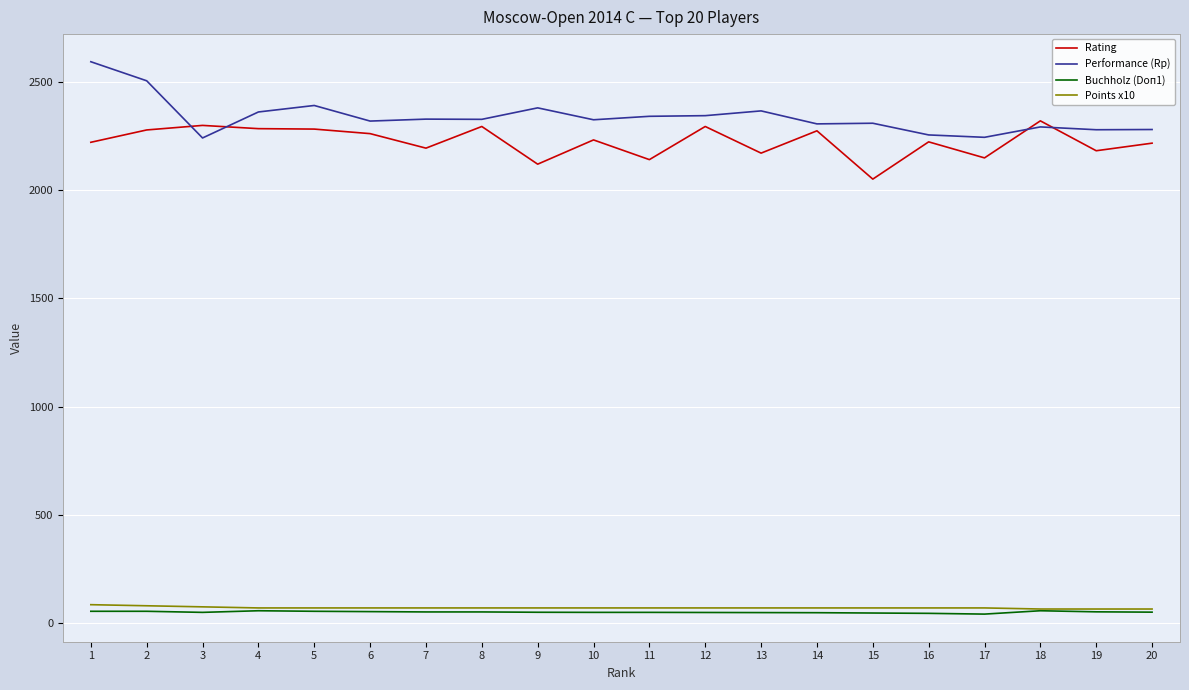

The value of Performance (Rp) at 10 is 637.0. True or false?

False